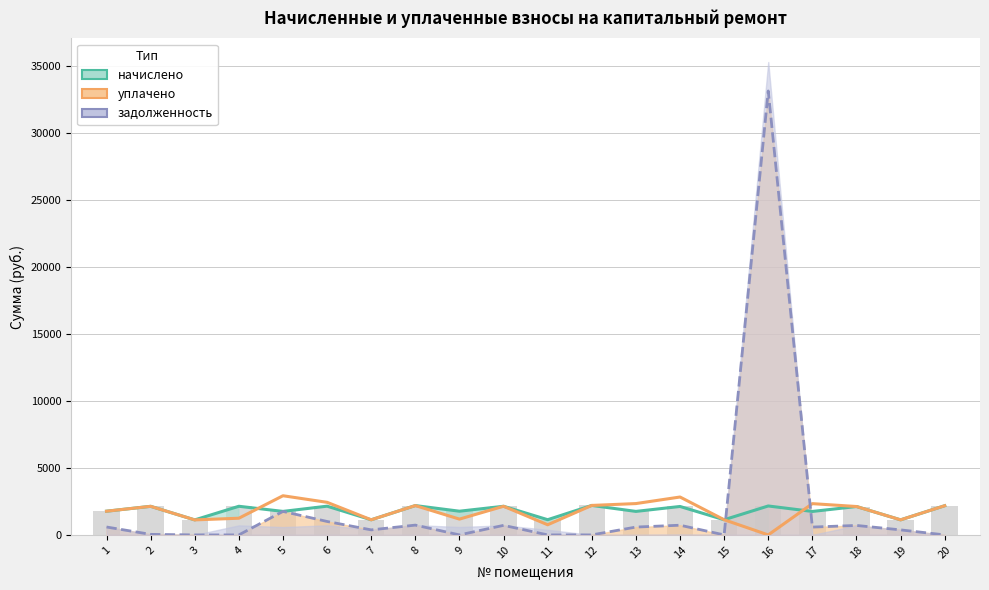

List the labels in order of начислено value, smallest first.

3, 19, 7, 15, 11, 17, 5, 13, 1, 9, 18, 14, 2, 4, 10, 6, 16, 20, 8, 12